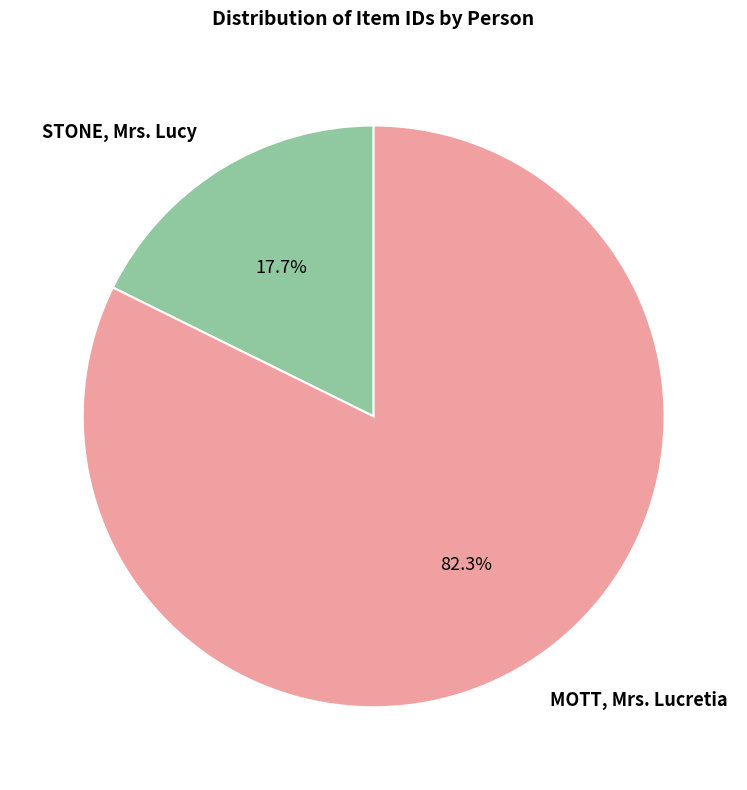

Rank the categories by value from lowest to highest.

STONE, Mrs. Lucy, MOTT, Mrs. Lucretia